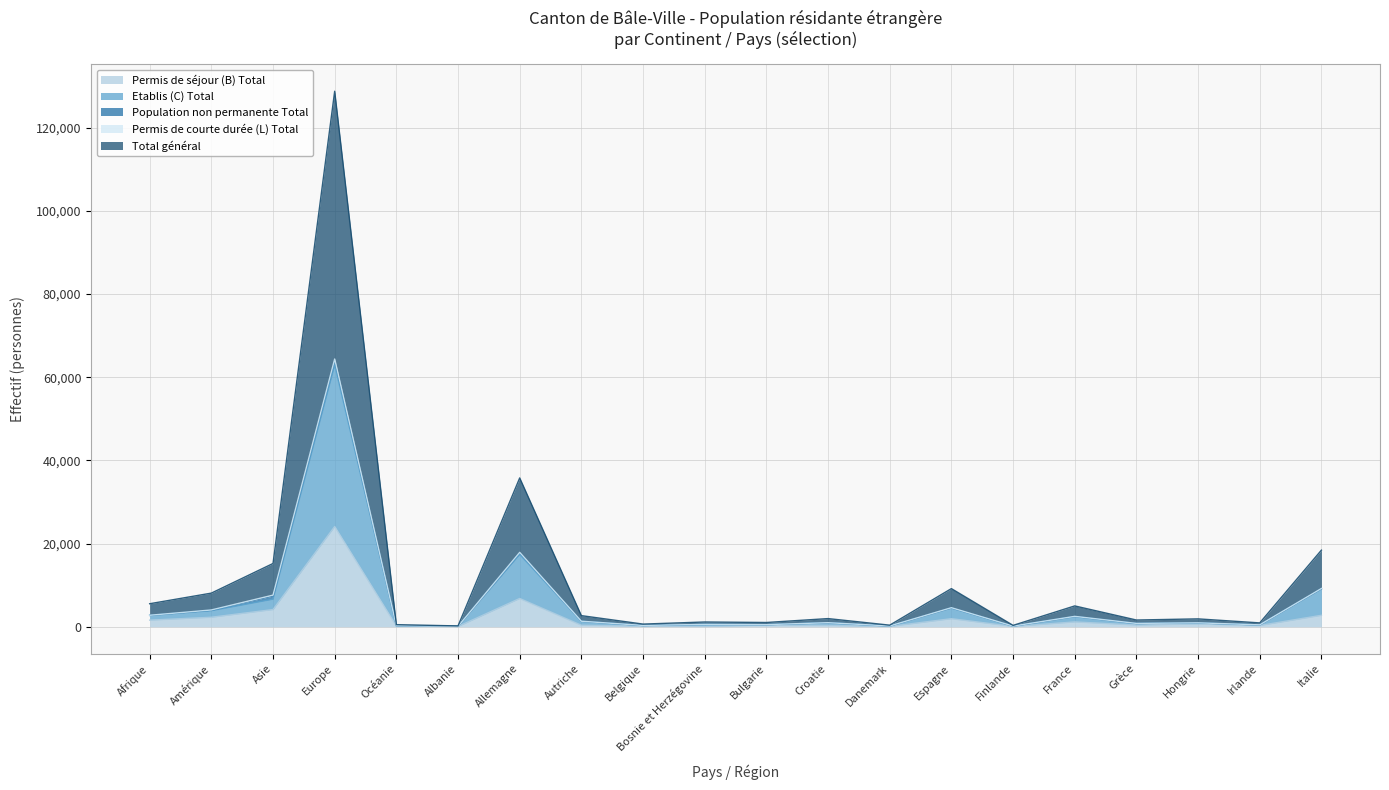

True or false: Total général has a value of 257 at Océanie.

True